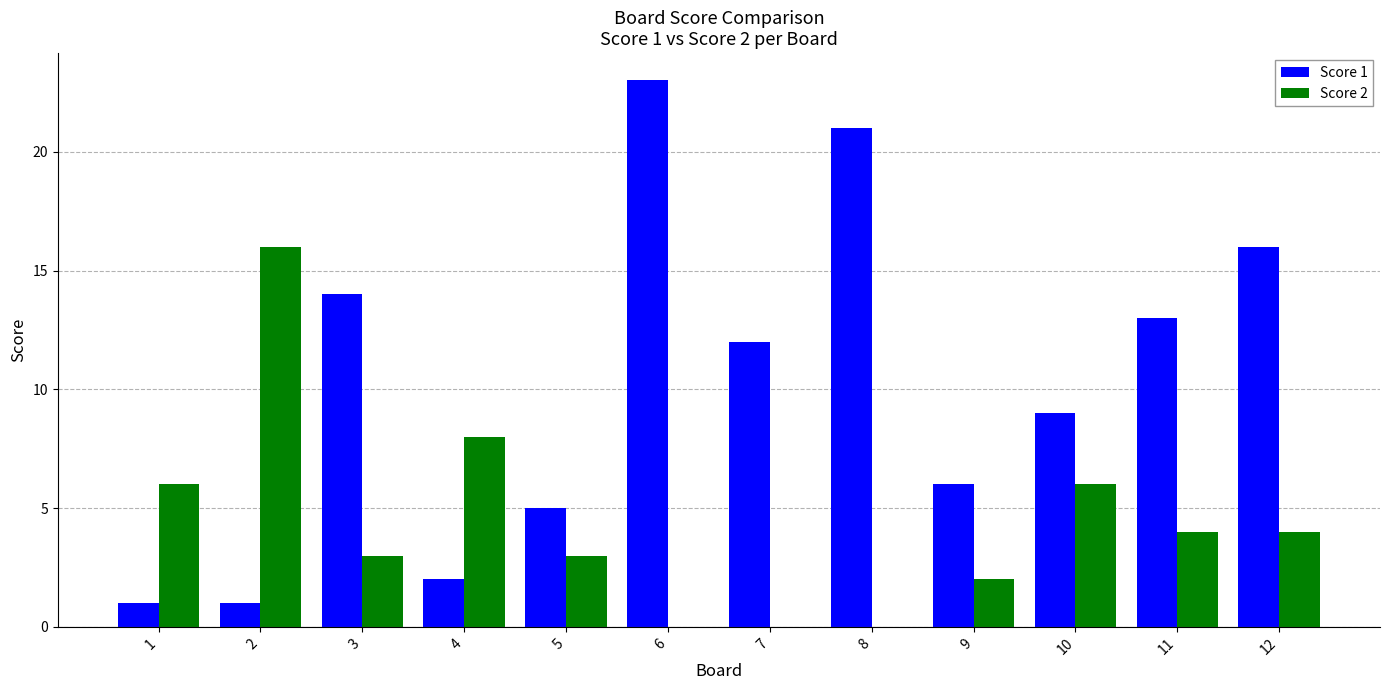

What is the greatest value displayed?

23